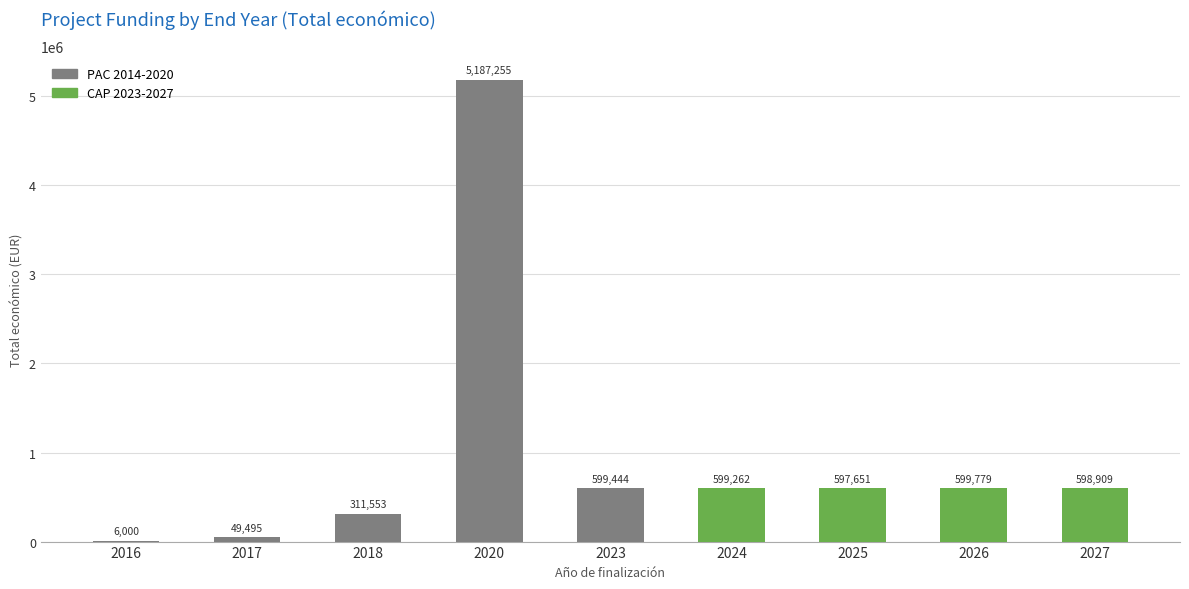

True or false: the data shows 598909 at 2027.

True